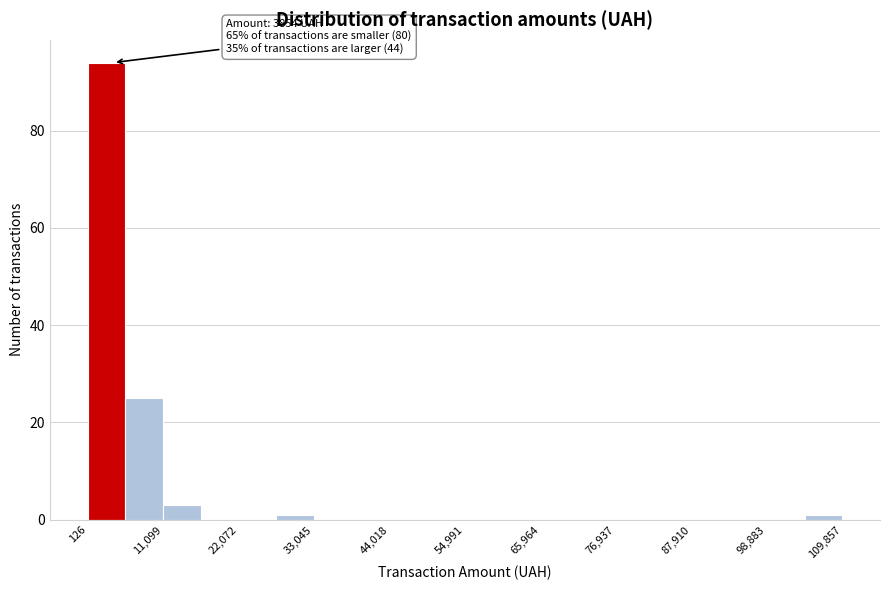

Read against the x-axis, roughly where is the centre of the tallest bar?

2000